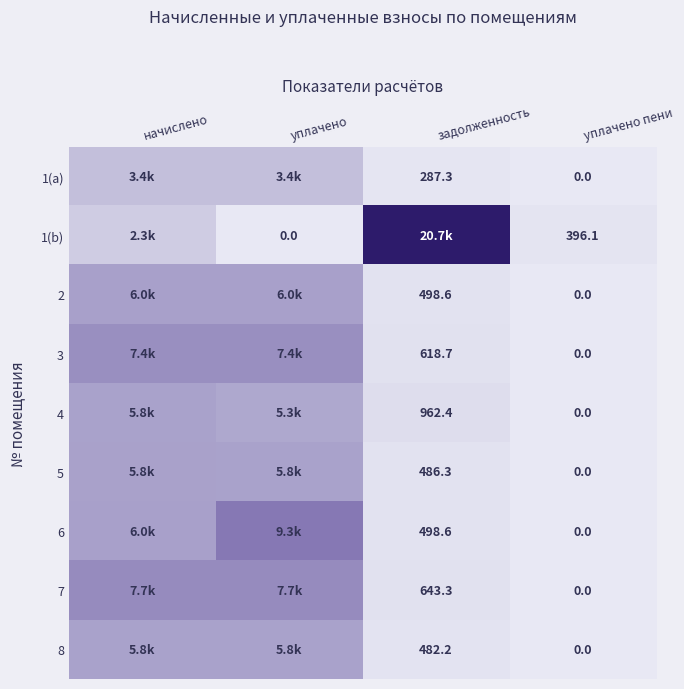

How many positive values does the 1(b) series have?

3